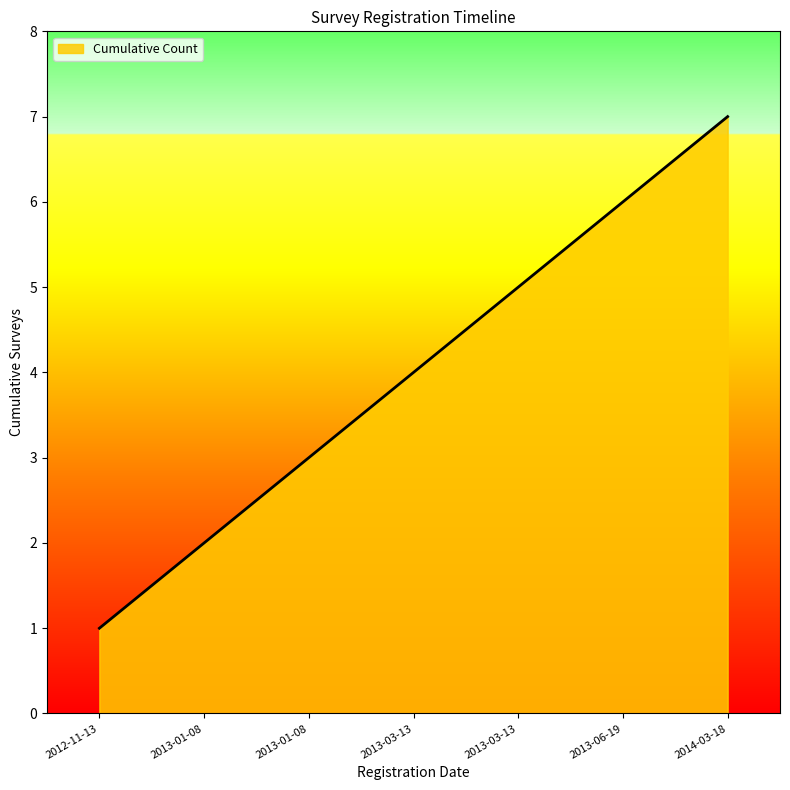

The chart shows a value of 3 at 2013-03-13. True or false?

False